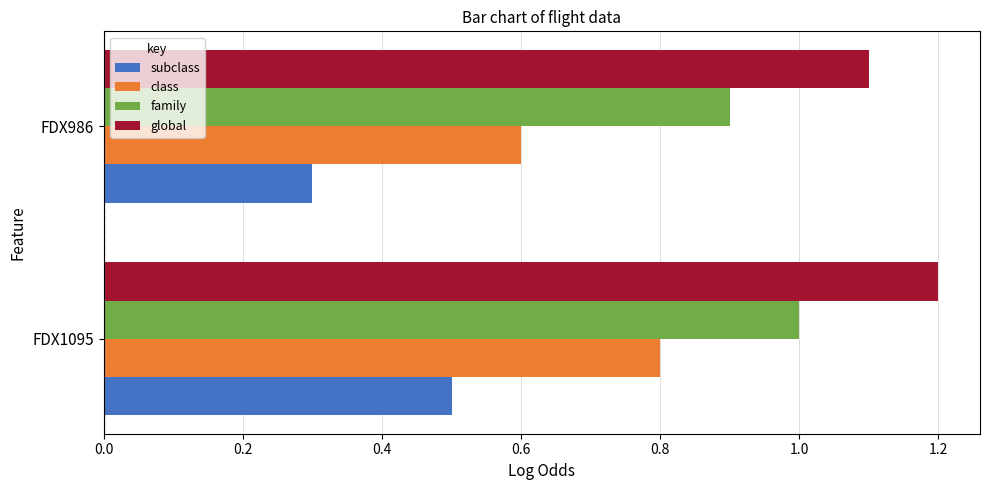

True or false: family has a value of 1.5 at FDX986.

False